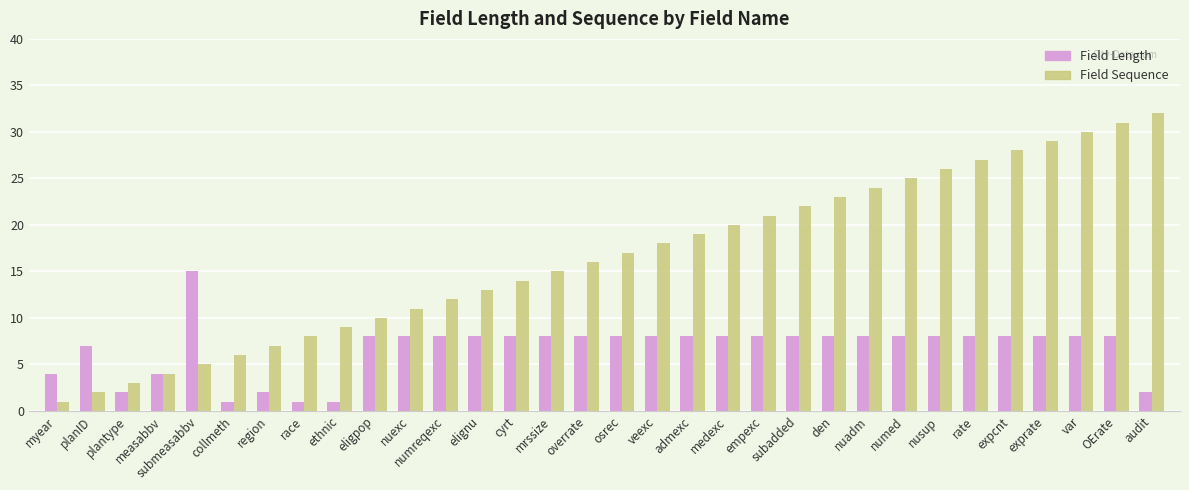

What is the difference between the maximum and minimum values in the Field Sequence series?

31